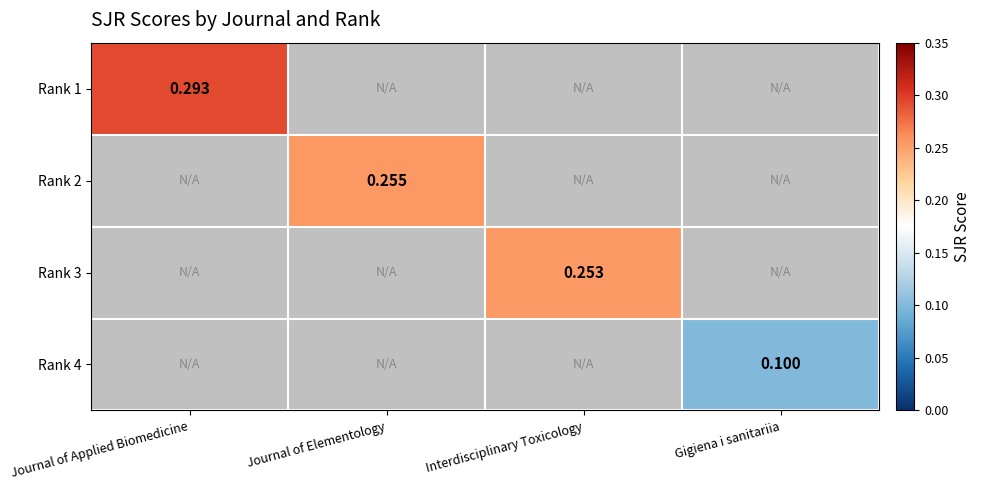

At which category is the sum across all series the highest?

Journal of Applied Biomedicine